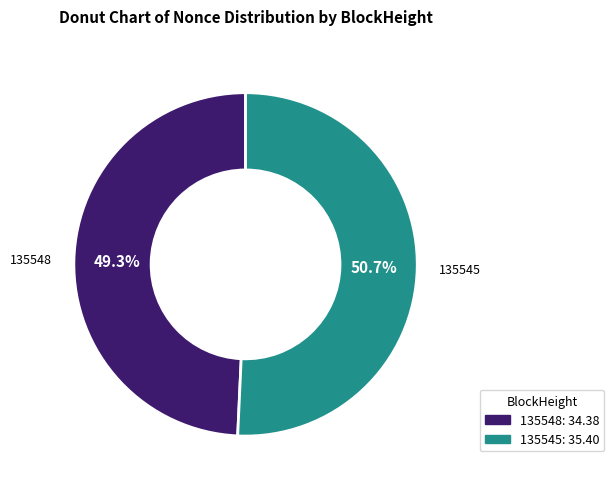

Rank the categories by value from lowest to highest.

135548, 135545